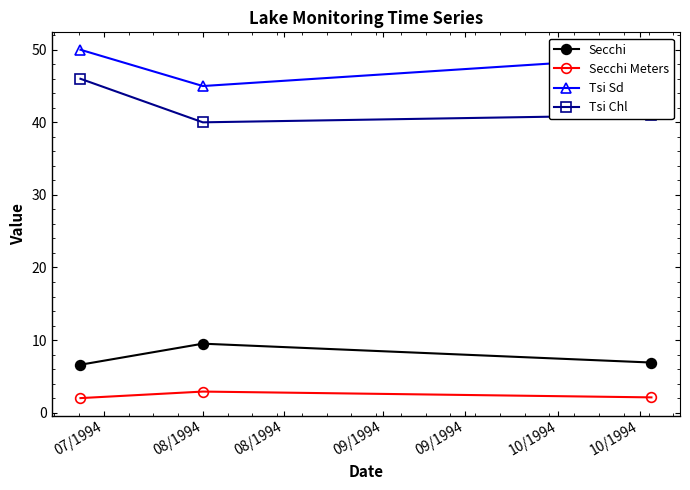

Which series has the largest total across all categories?

Tsi Sd